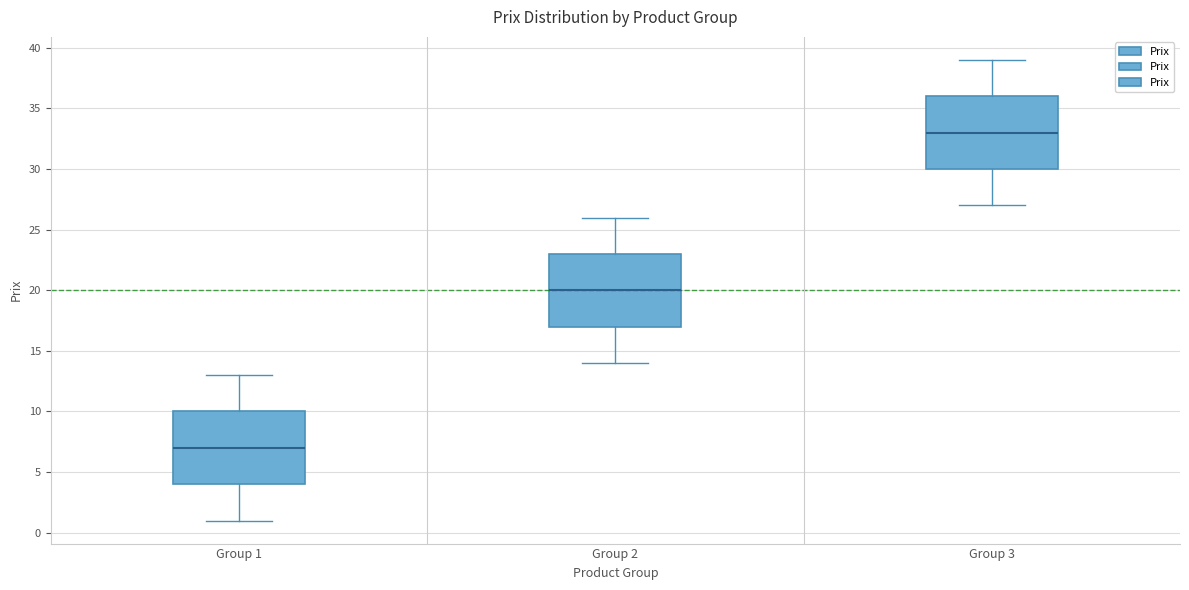

Reading left to right, read every box against the y-axis: the position of its median line, the range the box covers, and the ends of its whiskers. The values are not printed on the chart, so give them approximately, as read against the axis.

Group 1: median 7, box 4 to 10, whiskers 1 to 13
Group 2: median 20, box 17 to 23, whiskers 14 to 26
Group 3: median 33, box 30 to 36, whiskers 27 to 39